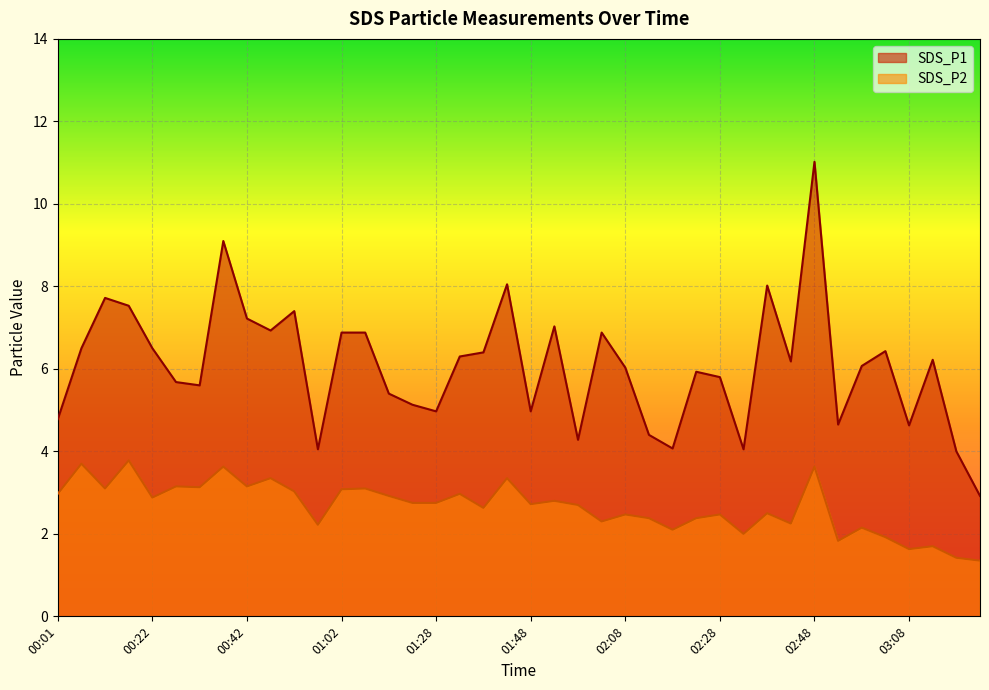

What is the difference between the maximum and second lowest values in the SDS_P1 series?

7.0